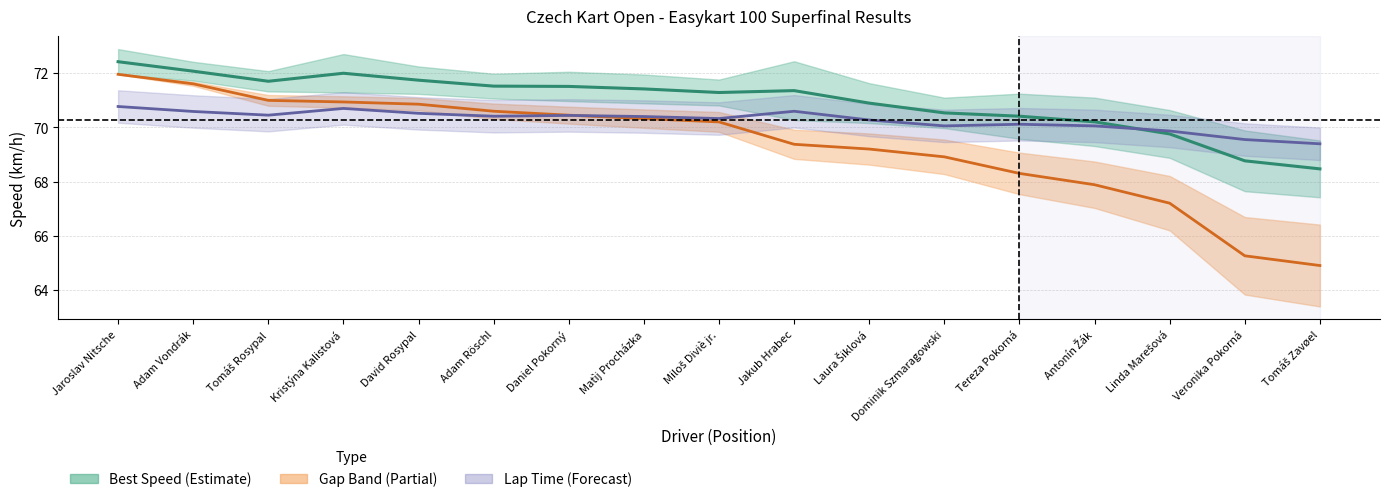

What is the label of the 3rd point from the left?

Tomáš Rosypal